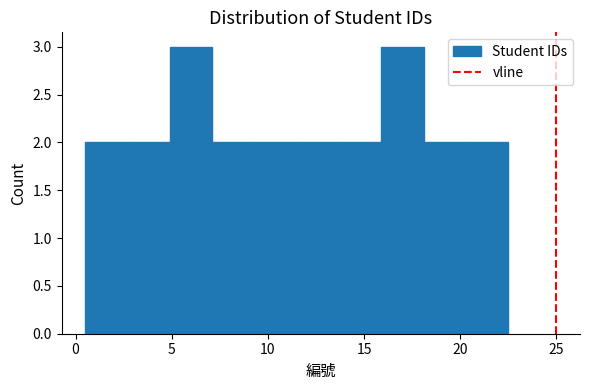

Reading left to right, transcribe this chart: for each bar, give the range it covers on the x-axis and its height. Neither the bar edges nor the heights are printed on the chart, so give them approximately, as read against the axes.

0.5 to 2.7: 2
2.7 to 4.9: 2
4.9 to 7.1: 3
7.1 to 9.3: 2
9.3 to 11.5: 2
11.5 to 13.7: 2
13.7 to 15.9: 2
15.9 to 18.1: 3
18.1 to 20.3: 2
20.3 to 22.5: 2